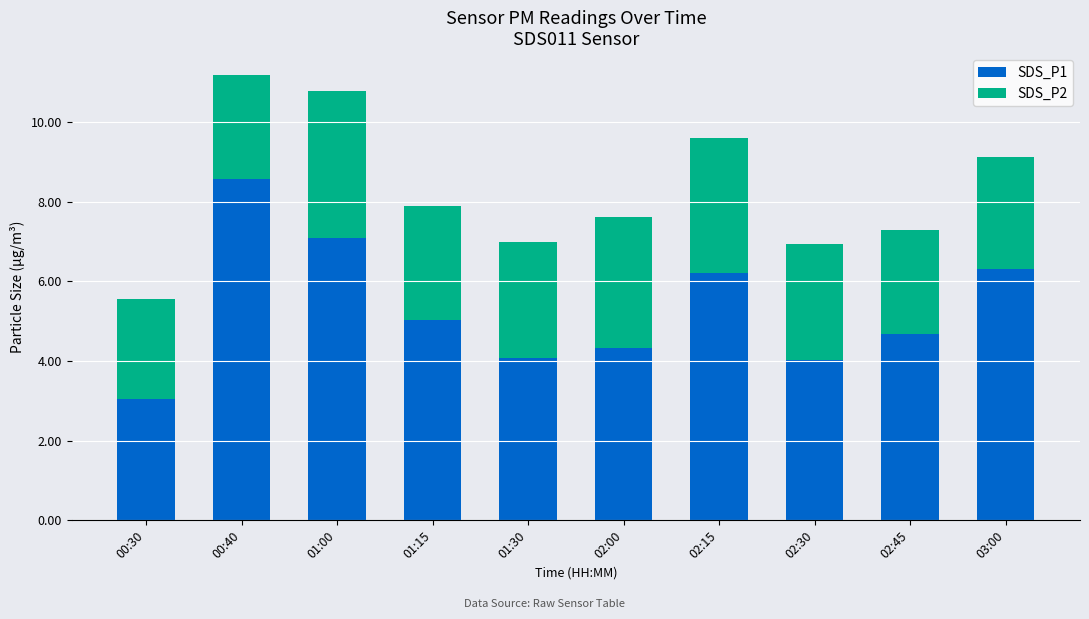

Which category has the highest value in the SDS_P1 series?

00:40